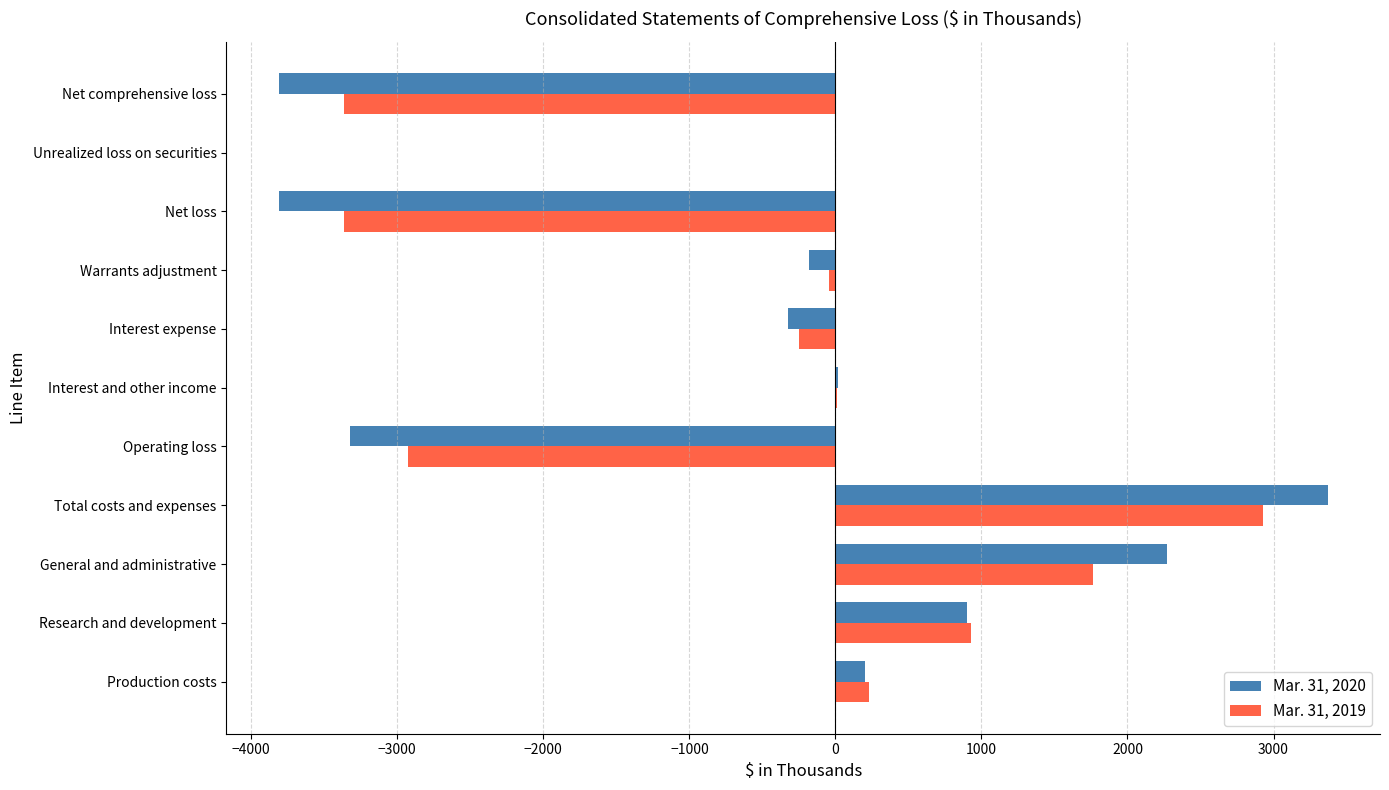

What is the total value across all series at Total costs and expenses?

6296